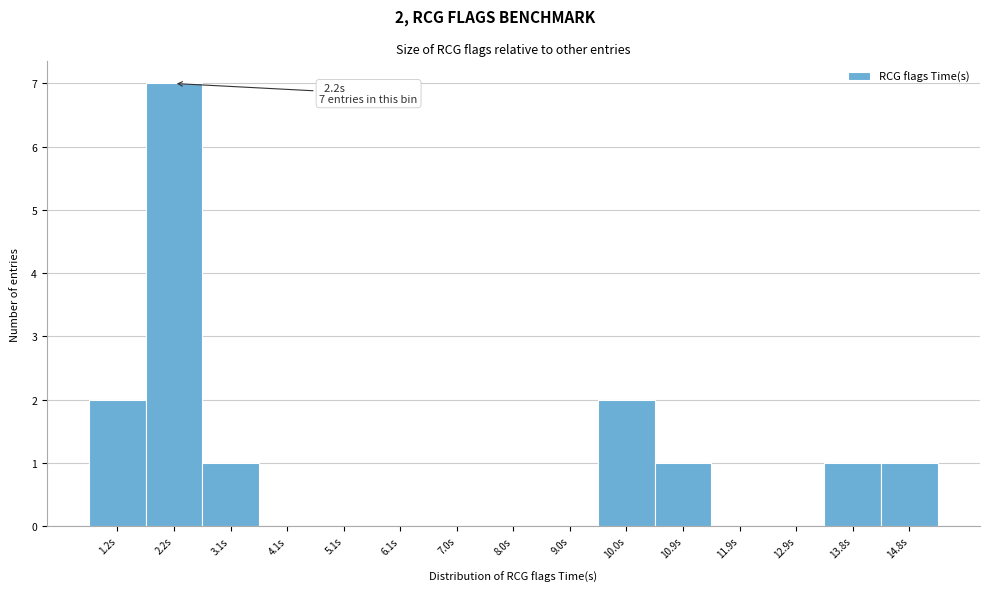

Over which range of the x-axis is the bar tallest?

1.7 to 2.7